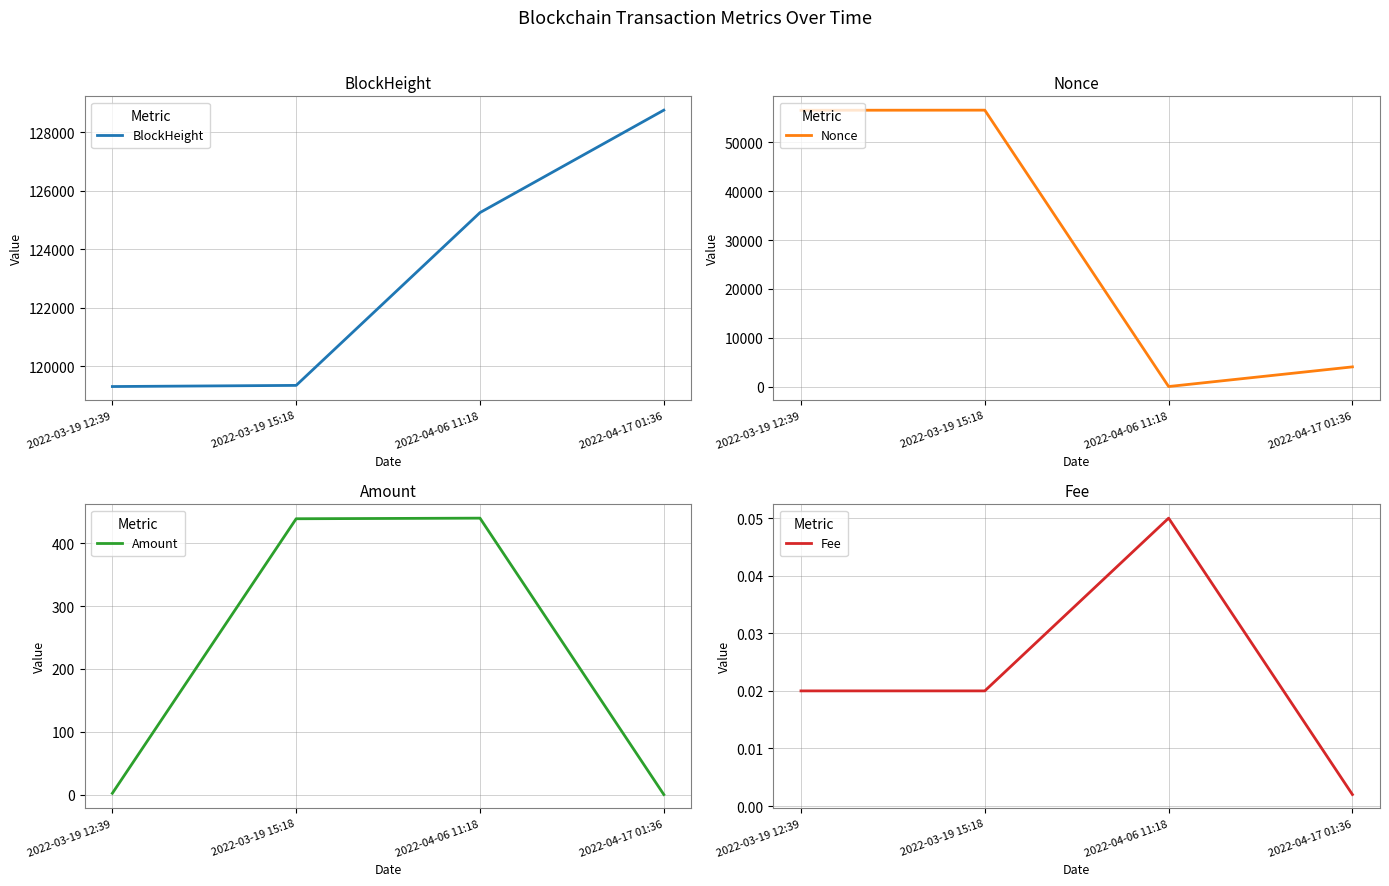

What is the sum of all BlockHeight values?

492662